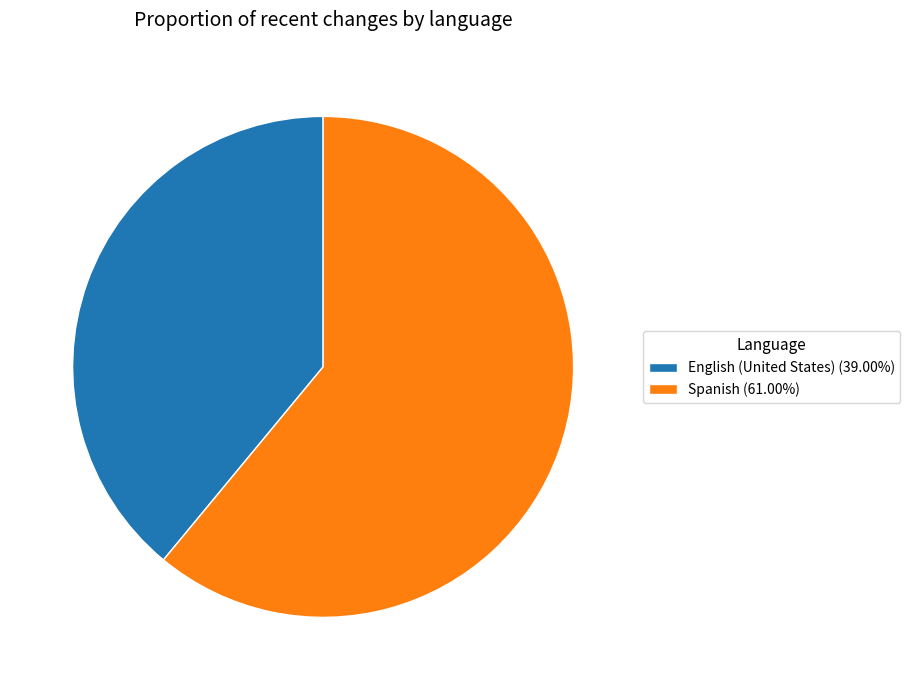

Do English (United States) (39.00%) and Spanish (61.00%) together represent more than half of the pie?

Yes